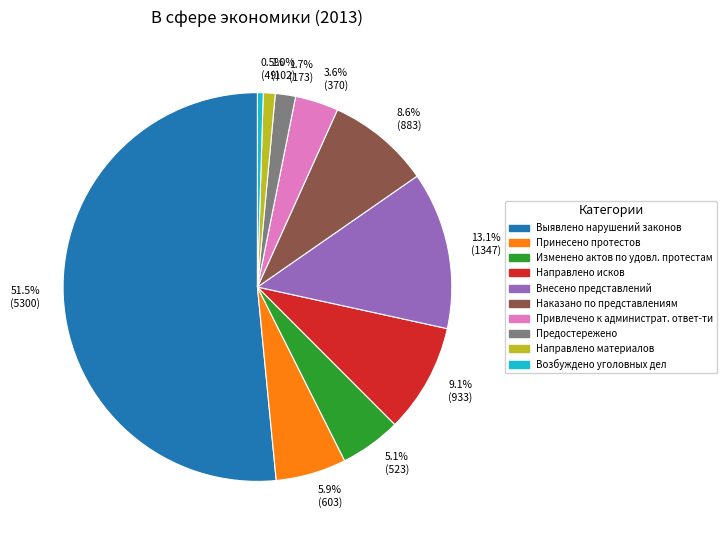

Approximately how many times larger is the value at Наказано по представлениям compared to Привлечено к администрат. ответ-ти?

2.4